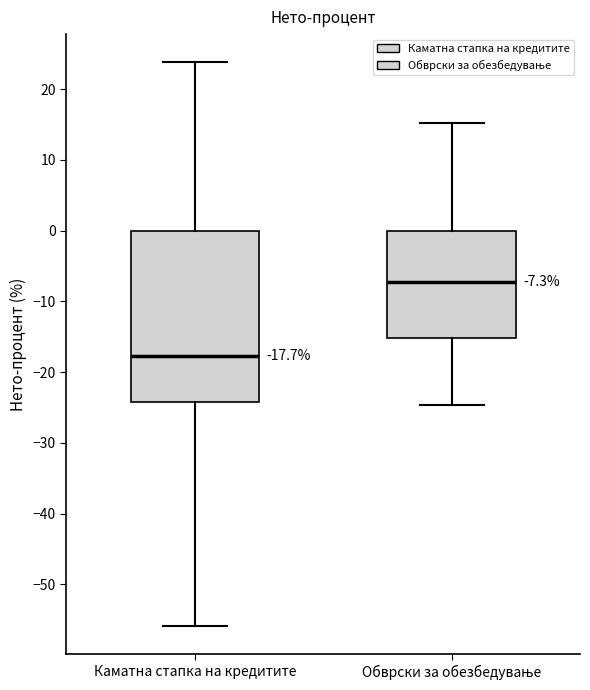

Which box's median line is the lowest?

Каматна стапка на кредитите